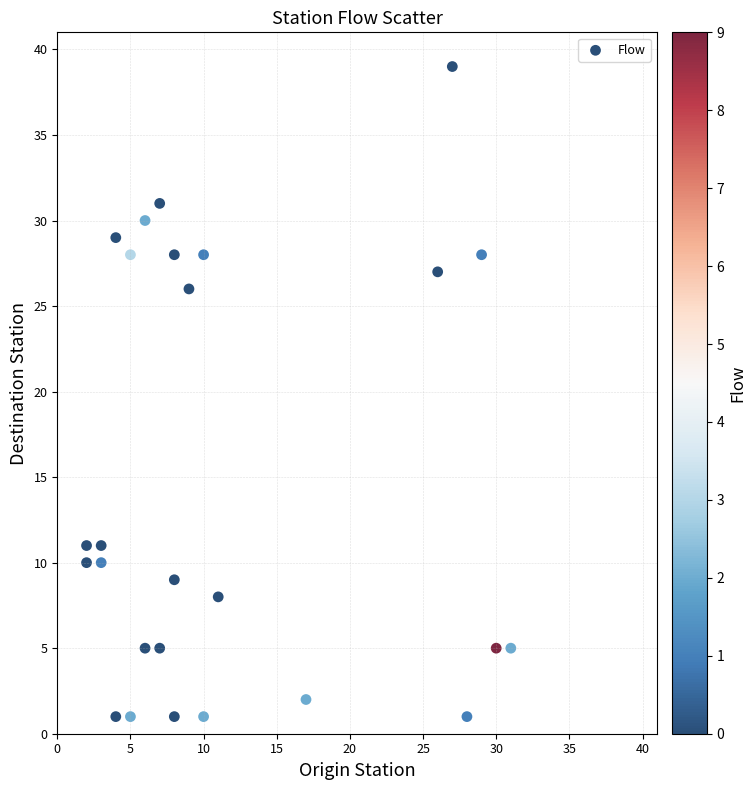

What is the range of X values (max minus min)?

29